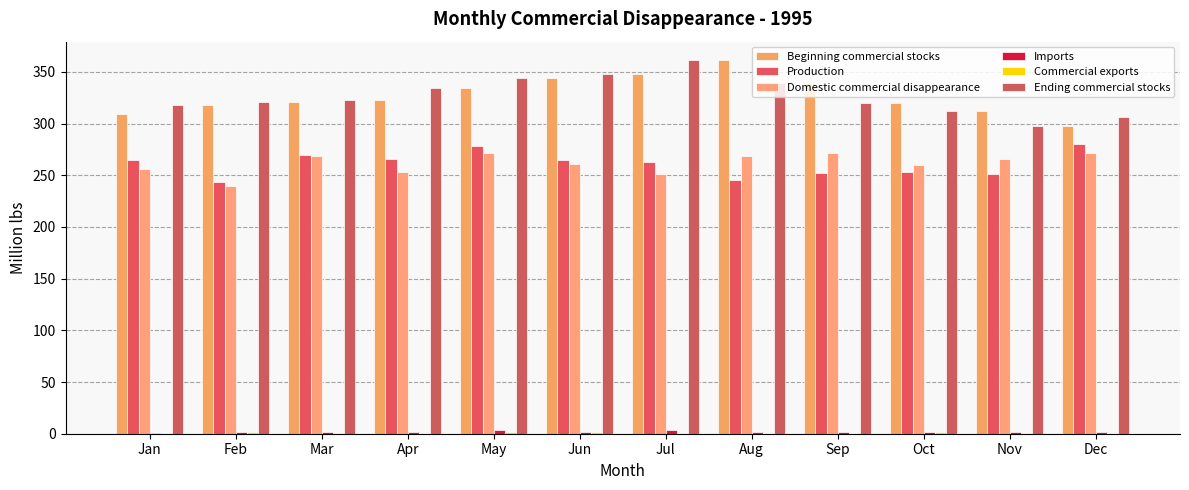

At how many categories does at least one series exceed 324?

6